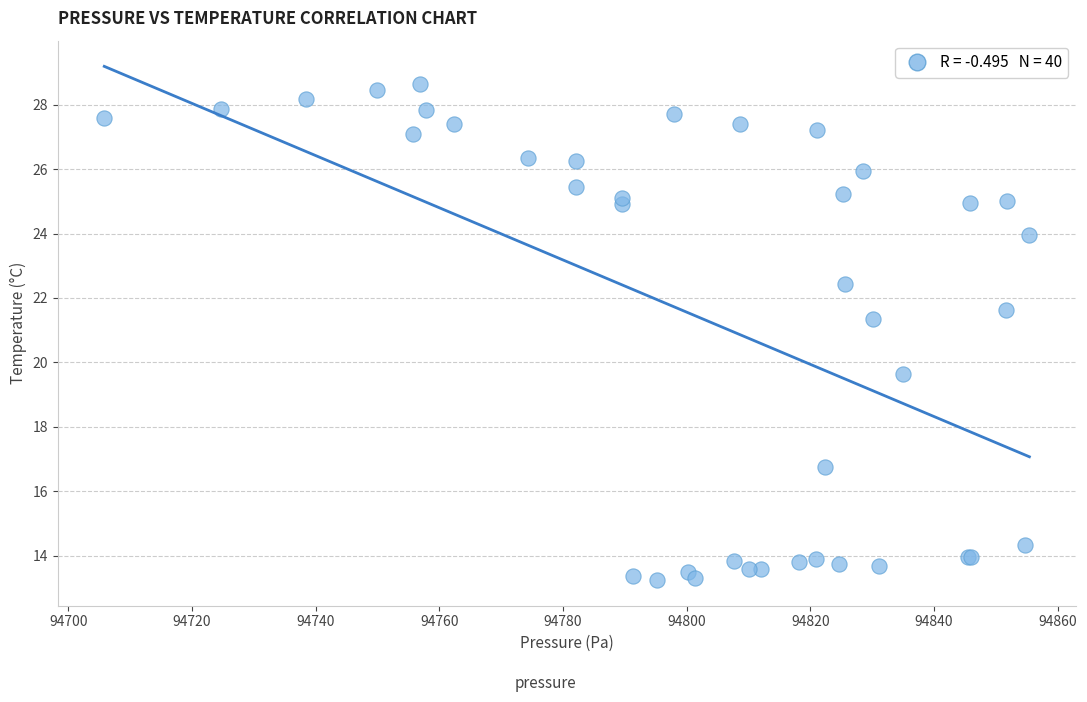

What Y value in the scatter plot is closest to 20?

19.6